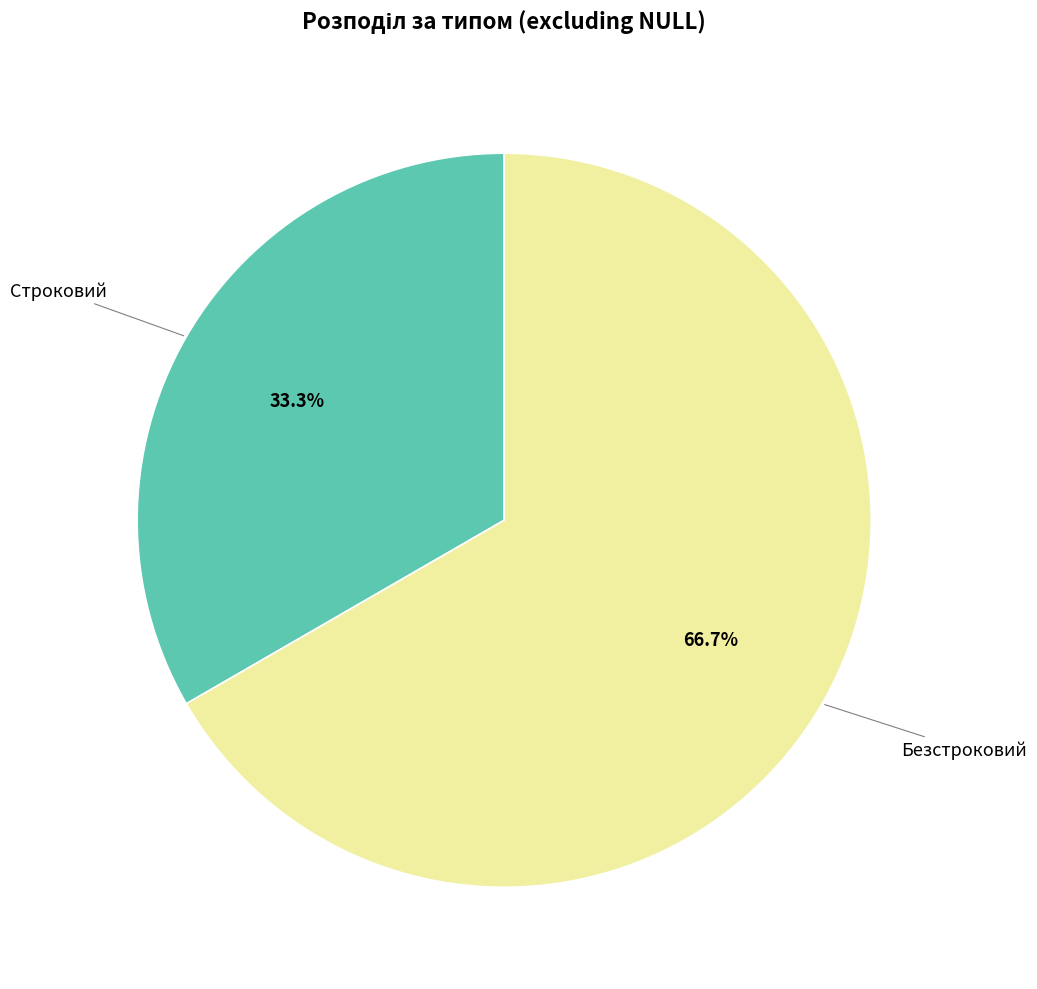

Is there any slice that represents more than half of the pie?

Yes